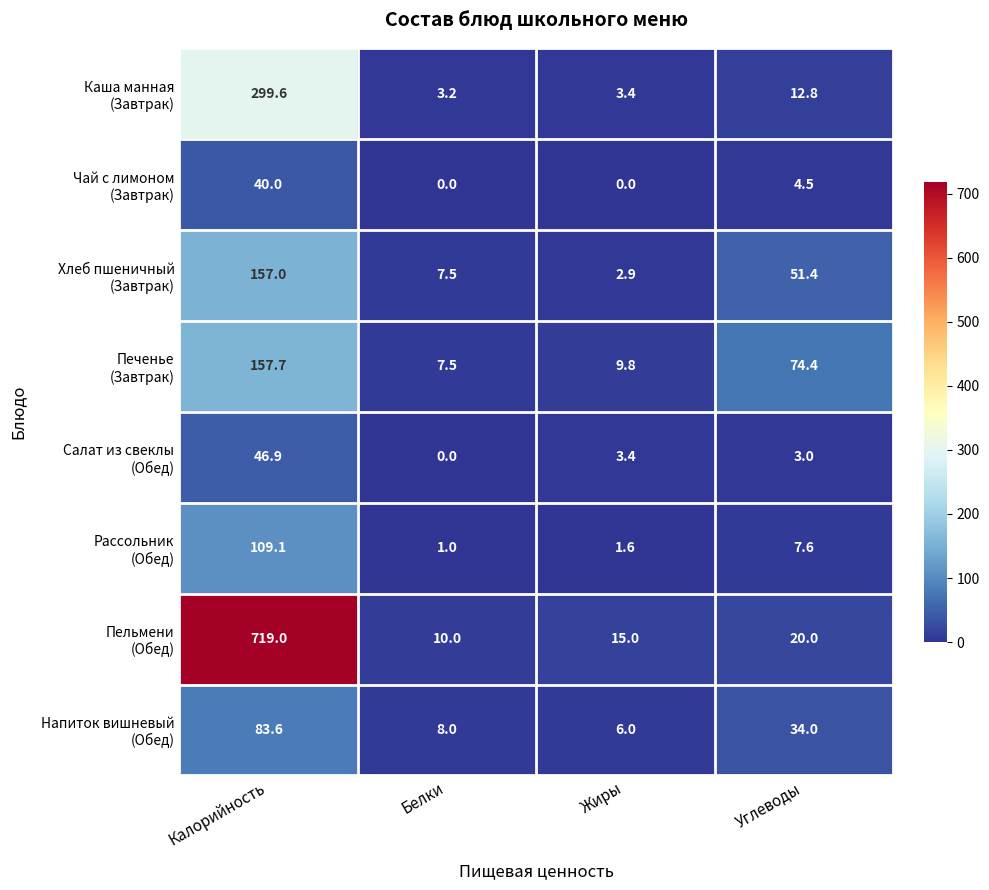

What is the maximum value shown in the chart?

719.0